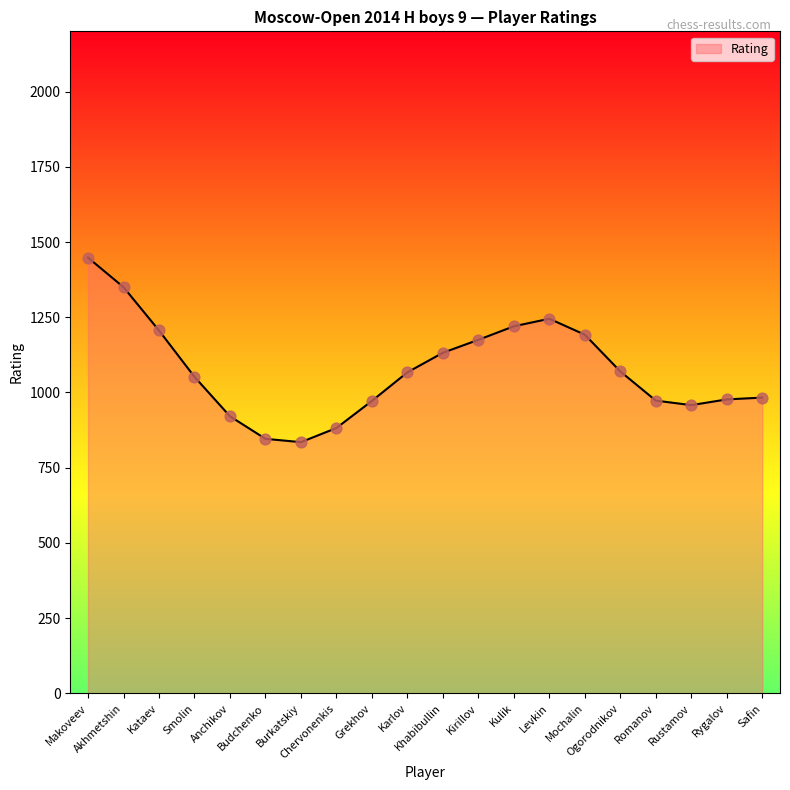

Between Karlov and Mochalin, which is larger?

Mochalin